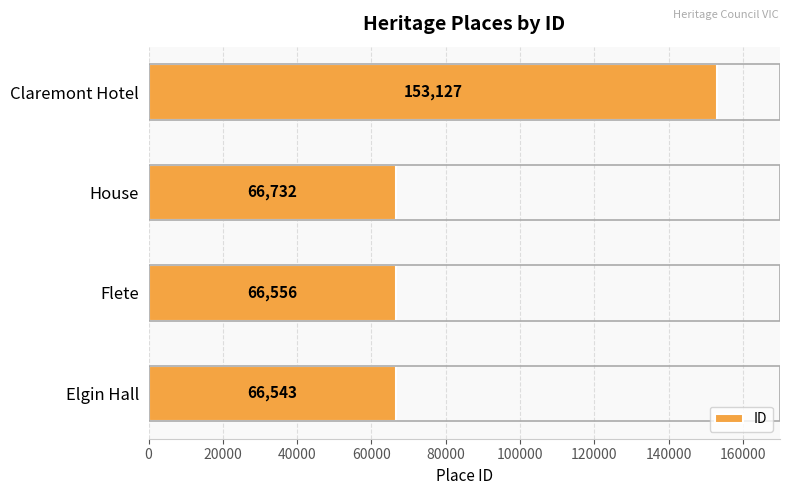

Which category has the highest value across all series?

Claremont Hotel